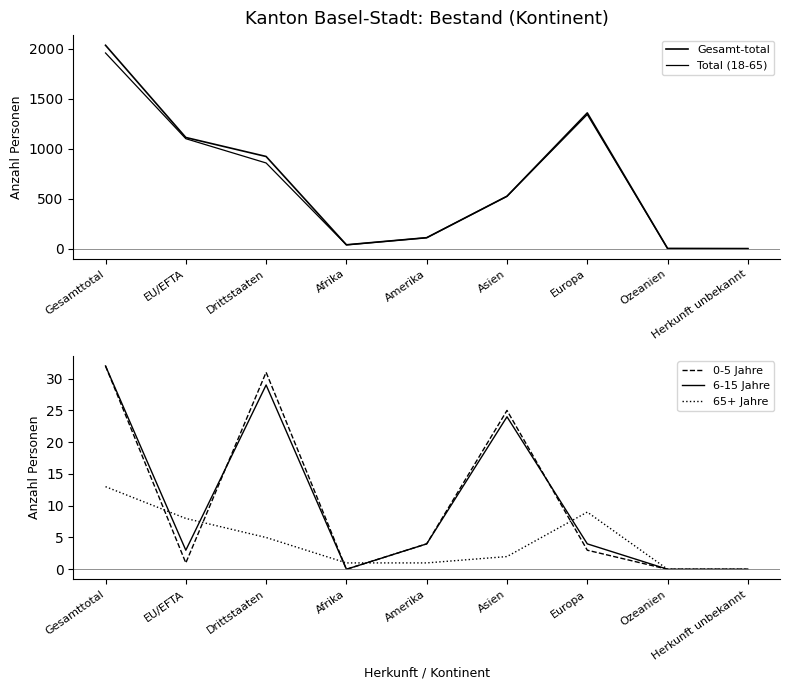

At which category does Gesamt-total reach its first local peak?

Europa